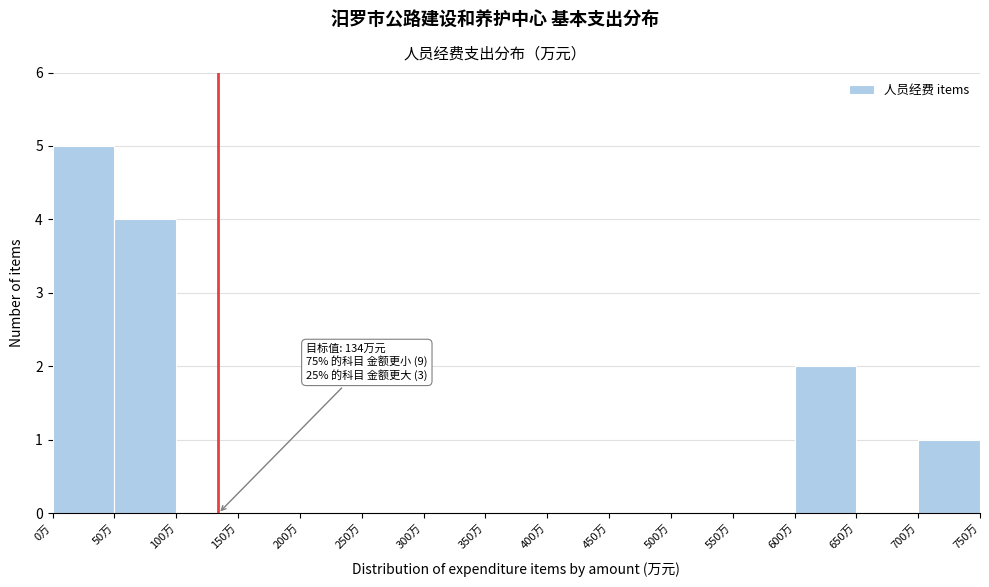

Over which range of the x-axis is the bar tallest?

0 to 50